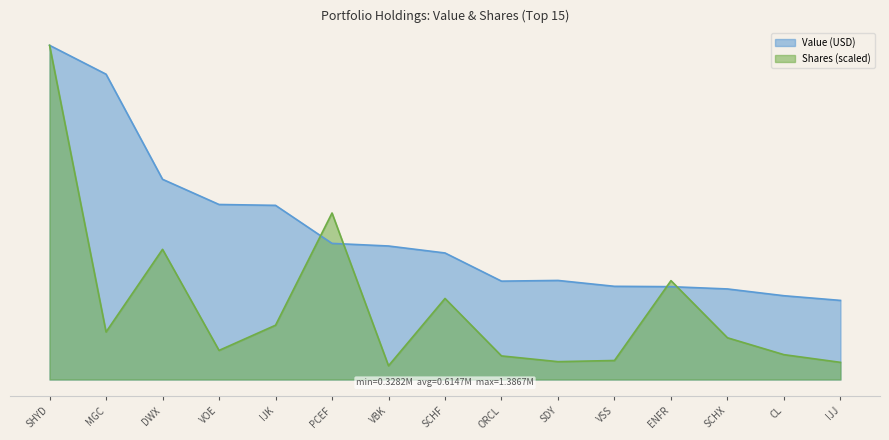

True or false: Shares has more than 0 points higher than both neighbors.

True